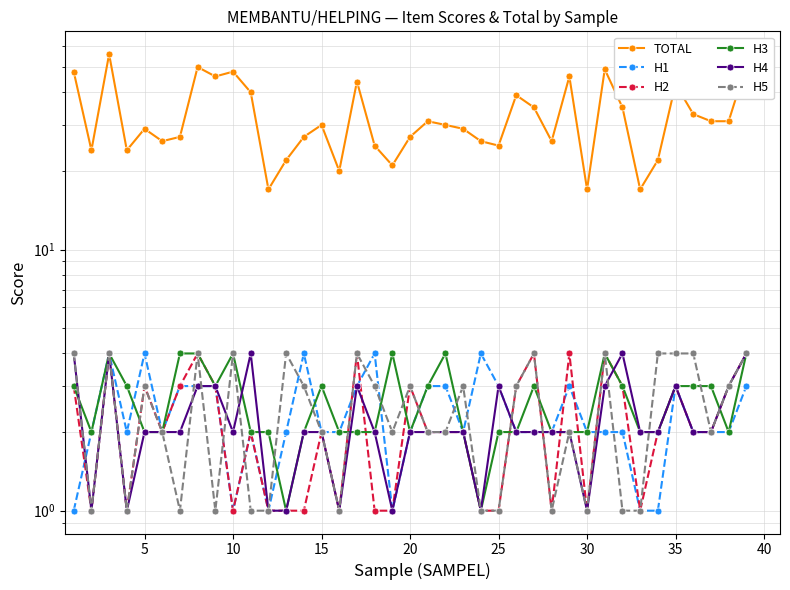

Is the value of H5 at 31 greater than the value of H3 at 36?

No